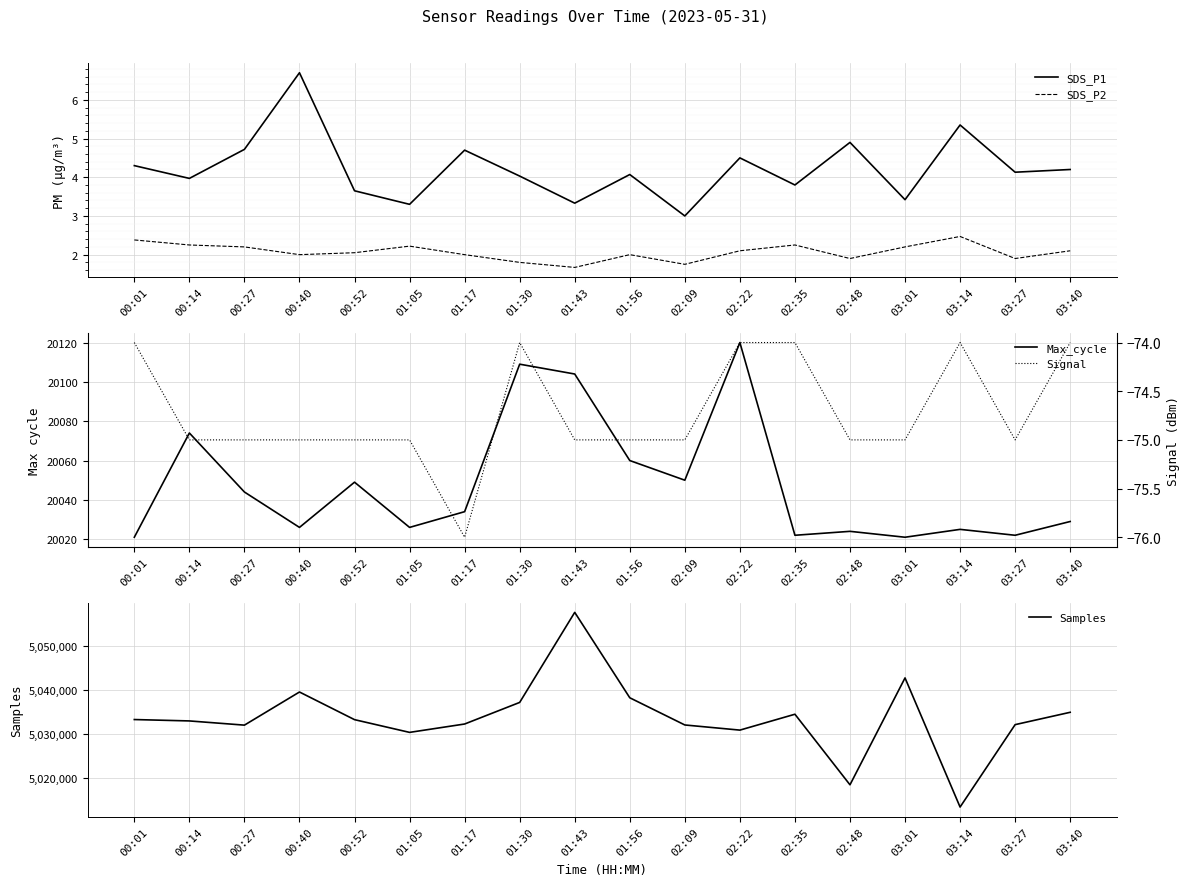

Reading left to right, list all the values displayed in this chart.

SDS_P1: 00:01=4.3	00:14=4.0	00:27=4.7	00:40=6.7	00:52=3.6	01:05=3.3	01:17=4.7	01:30=4.0	01:43=3.3	01:56=4.1	02:09=3.0	02:22=4.5	02:35=3.8	02:48=4.9	03:01=3.4	03:14=5.3	03:27=4.1	03:40=4.2
SDS_P2: 00:01=2.4	00:14=2.2	00:27=2.2	00:40=2.0	00:52=2.0	01:05=2.2	01:17=2.0	01:30=1.8	01:43=1.7	01:56=2.0	02:09=1.8	02:22=2.1	02:35=2.2	02:48=1.9	03:01=2.2	03:14=2.5	03:27=1.9	03:40=2.1
Max_cycle: 00:01=20021.0	00:14=20074.0	00:27=20044.0	00:40=20026.0	00:52=20049.0	01:05=20026.0	01:17=20034.0	01:30=20109.0	01:43=20104.0	01:56=20060.0	02:09=20050.0	02:22=20120.0	02:35=20022.0	02:48=20024.0	03:01=20021.0	03:14=20025.0	03:27=20022.0	03:40=20029.0
Samples: 00:01=5033329.0	00:14=5033015.0	00:27=5032063.0	00:40=5039567.0	00:52=5033305.0	01:05=5030421.0	01:17=5032317.0	01:30=5037207.0	01:43=5057604.0	01:56=5038261.0	02:09=5032100.0	02:22=5030935.0	02:35=5034532.0	02:48=5018548.0	03:01=5042757.0	03:14=5013510.0	03:27=5032175.0	03:40=5034971.0
Signal: 00:01=-74.0	00:14=-75.0	00:27=-75.0	00:40=-75.0	00:52=-75.0	01:05=-75.0	01:17=-76.0	01:30=-74.0	01:43=-75.0	01:56=-75.0	02:09=-75.0	02:22=-74.0	02:35=-74.0	02:48=-75.0	03:01=-75.0	03:14=-74.0	03:27=-75.0	03:40=-74.0